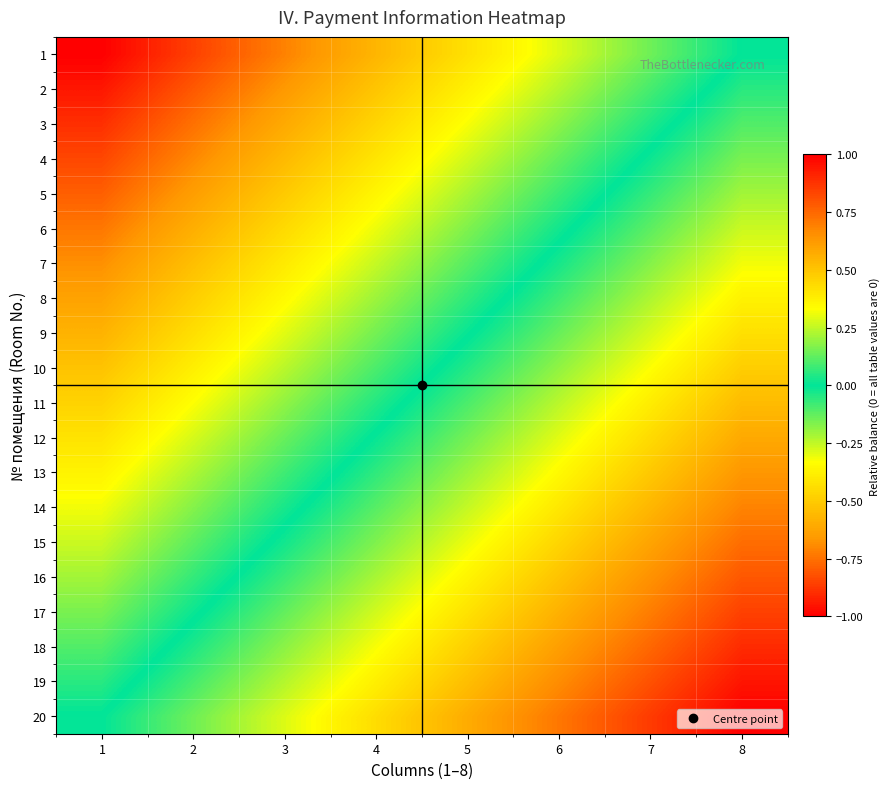

Which label corresponds to the largest value in the chart?

8